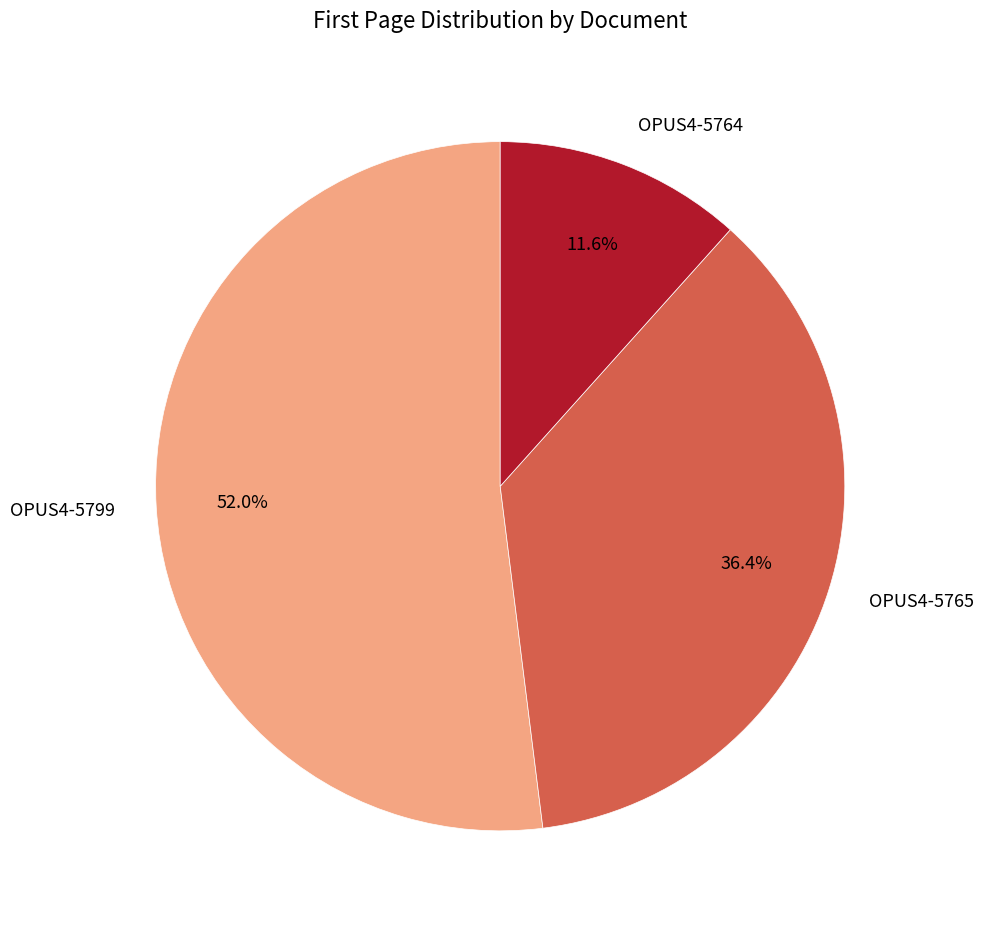

To the nearest percent, what is the difference between the OPUS4-5765 and OPUS4-5764 slice percentages?

25%